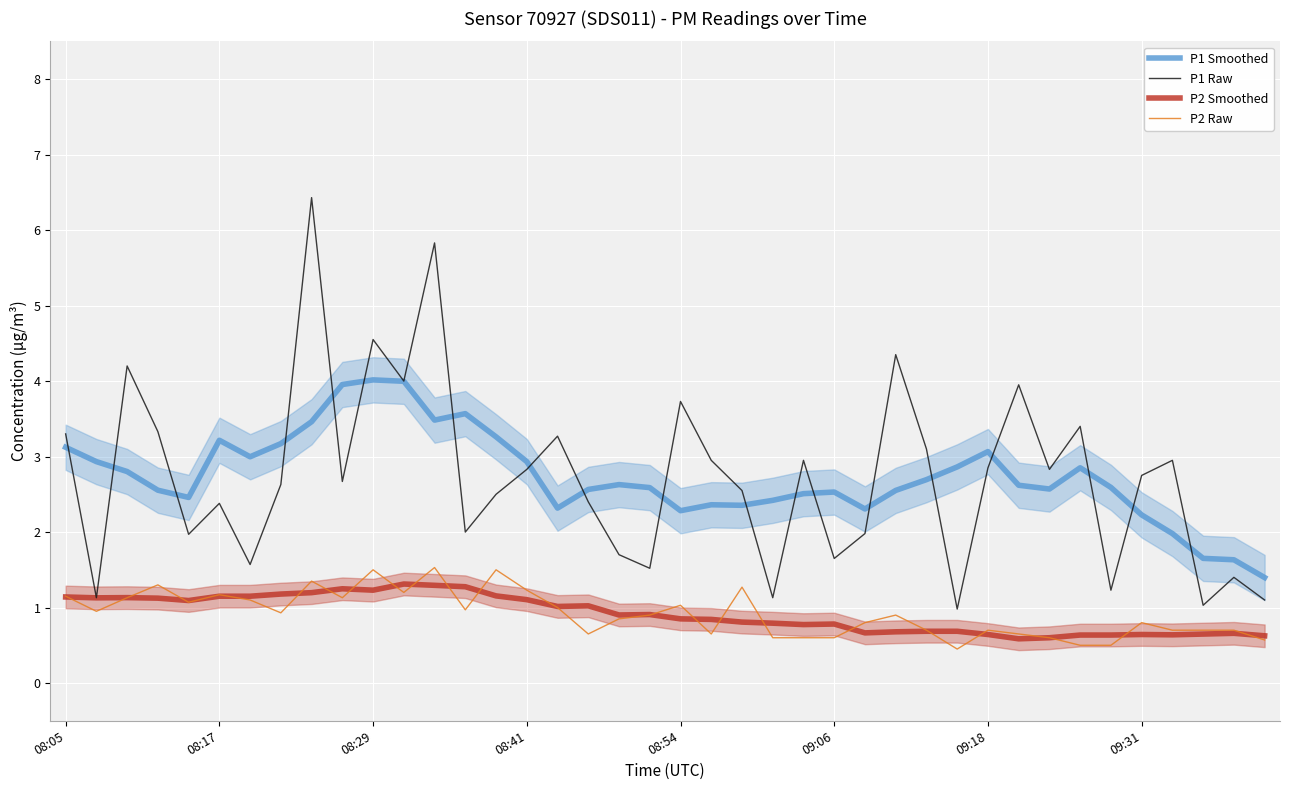

List the series in order of their peak value, lowest first.

P2 Smoothed, P2 Raw, P1 Smoothed, P1 Raw